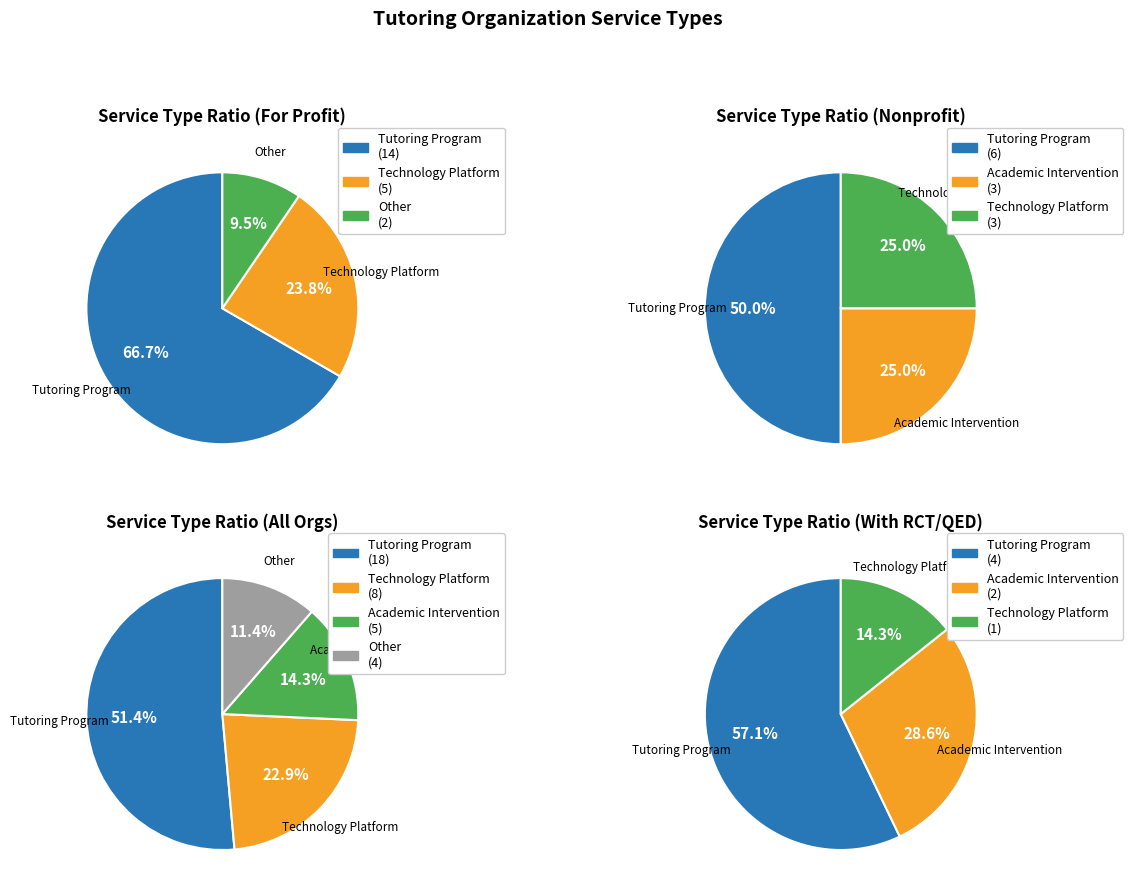

Which has a higher value, Academic Intervention or Other?

Academic Intervention